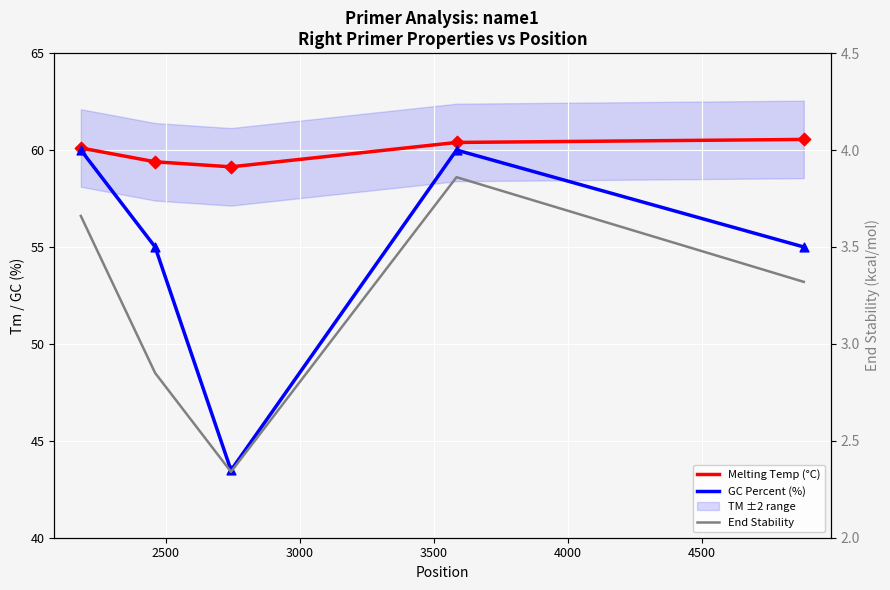

Is the value of End Stability at 3000 greater than the value of Melting Temp (°C) at 3000?

No